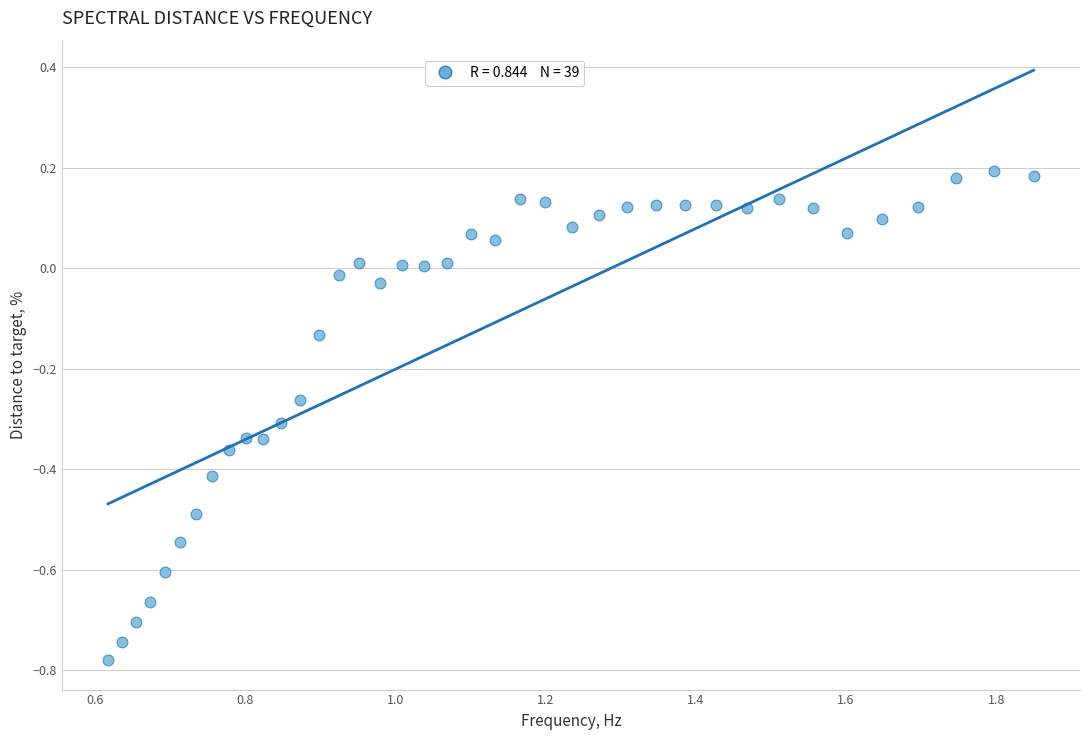

What is the range of X values (max minus min)?

1.2